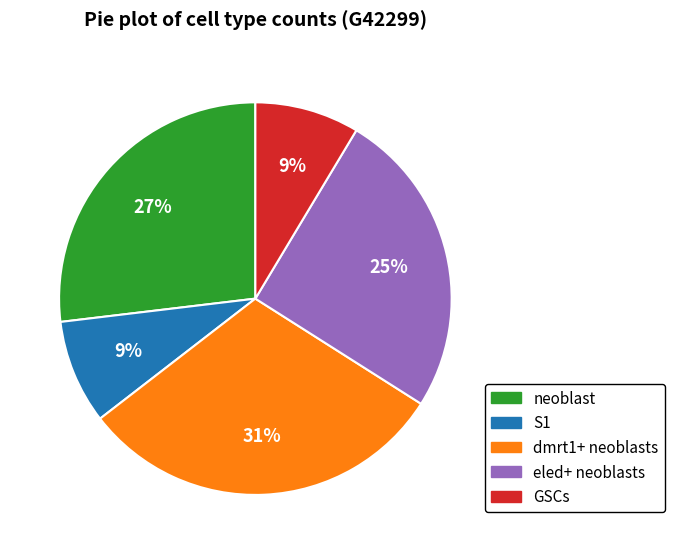

What is the largest slice in the pie chart?

dmrt1+ neoblasts